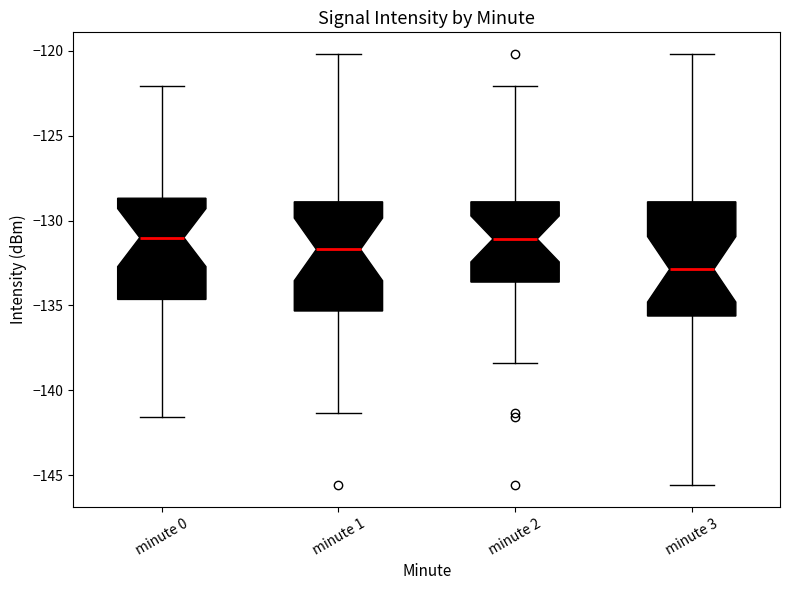

Where does the upper whisker of the box for minute 0 end on the y-axis? The values are not printed on the chart, so give them approximately, as read against the axis.

-122.0